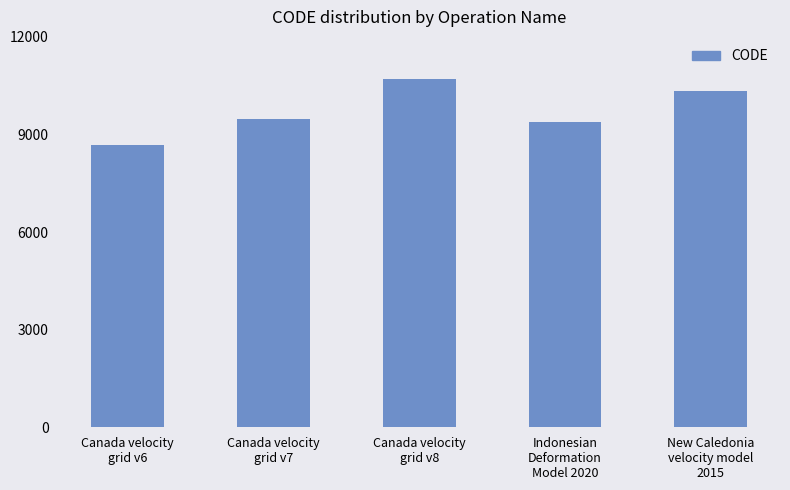

What is the smallest value displayed?

8676